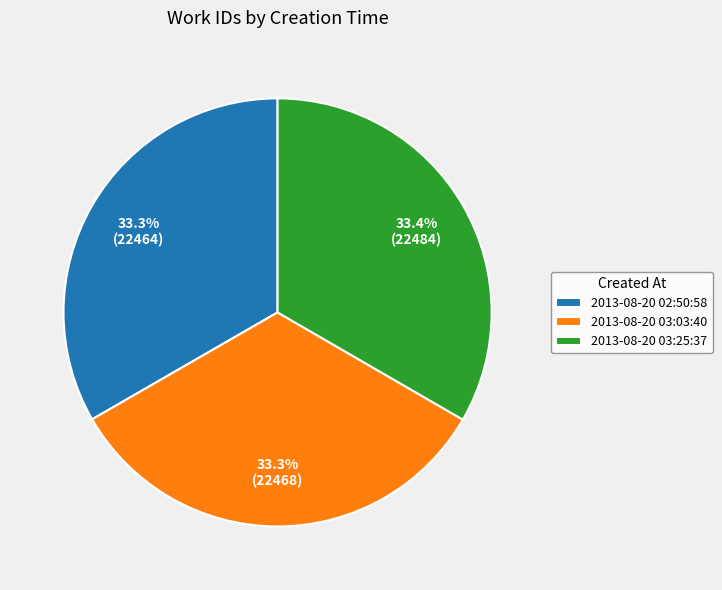

What is the ratio of the value at 2013-08-20 03:03:40 to the value at 2013-08-20 03:25:37?

1.0